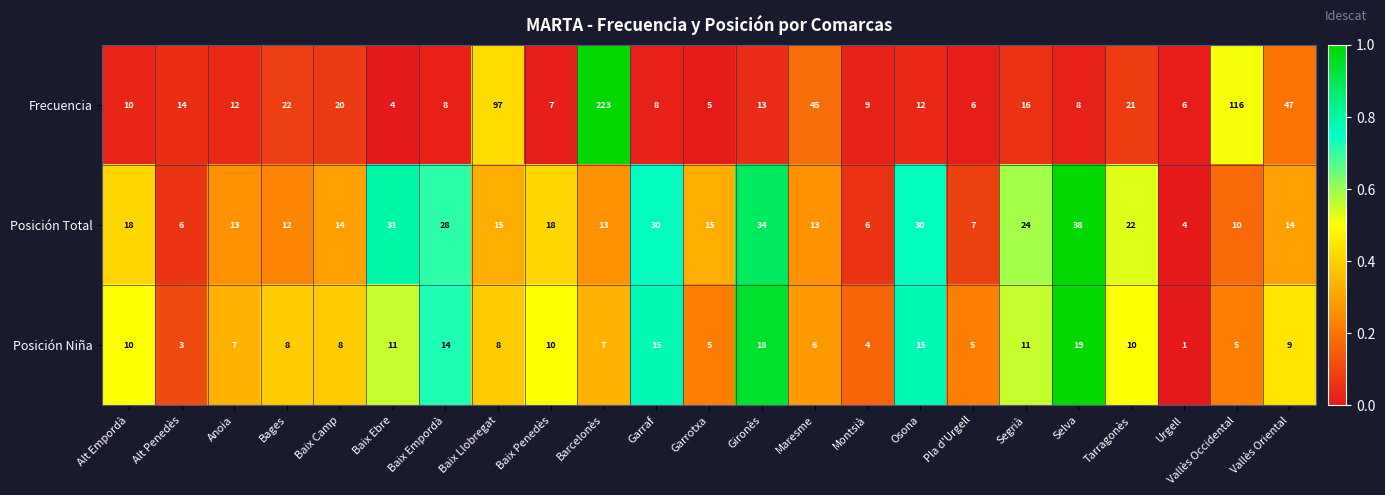

What is the difference between the highest and lowest values at Vallès Oriental?

38